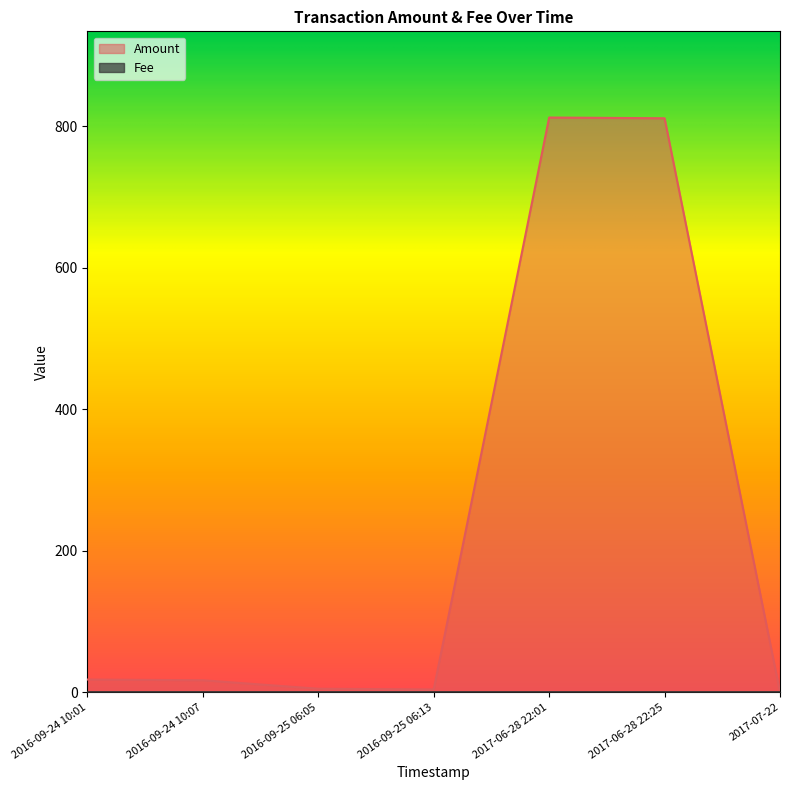

What is the highest value of the Amount series?

812